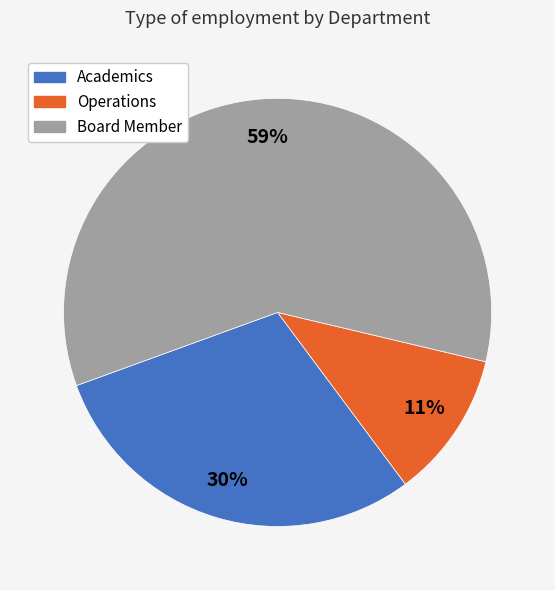

Is there any slice that represents more than half of the pie?

Yes